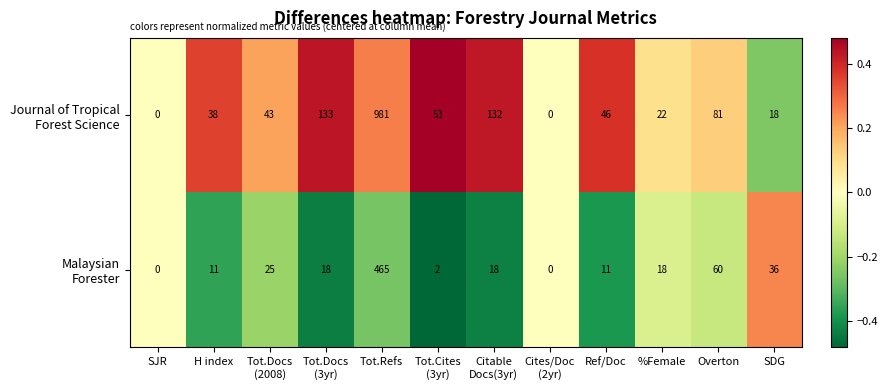

How many data points does each series have?

12